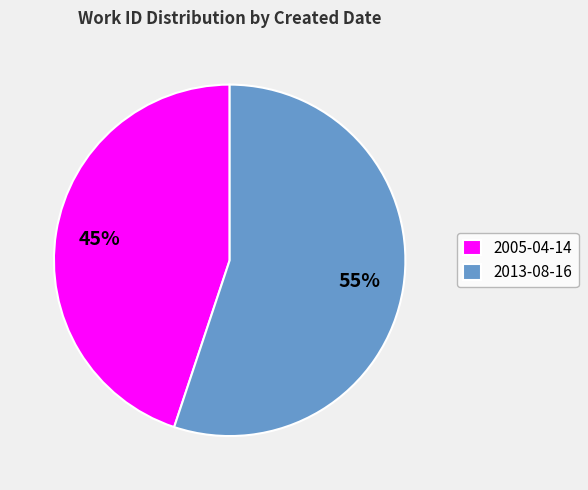

Is there any slice that represents more than half of the pie?

Yes